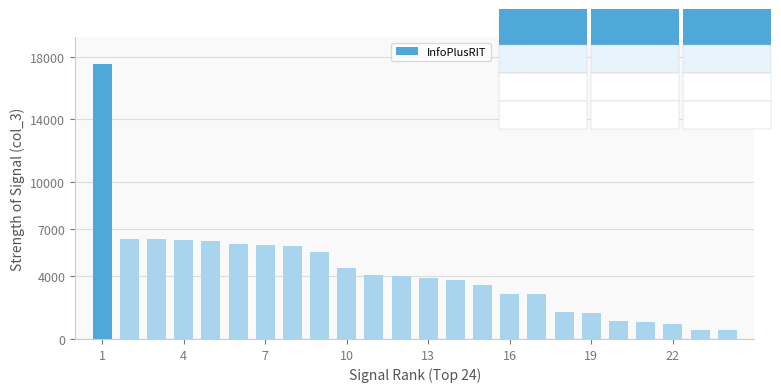

How many distinct data groups are displayed?

1